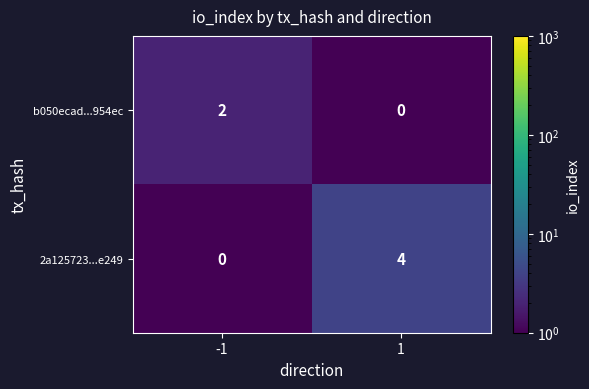

Between -1 and 1, which series saw the biggest shift?

2a125723...e249